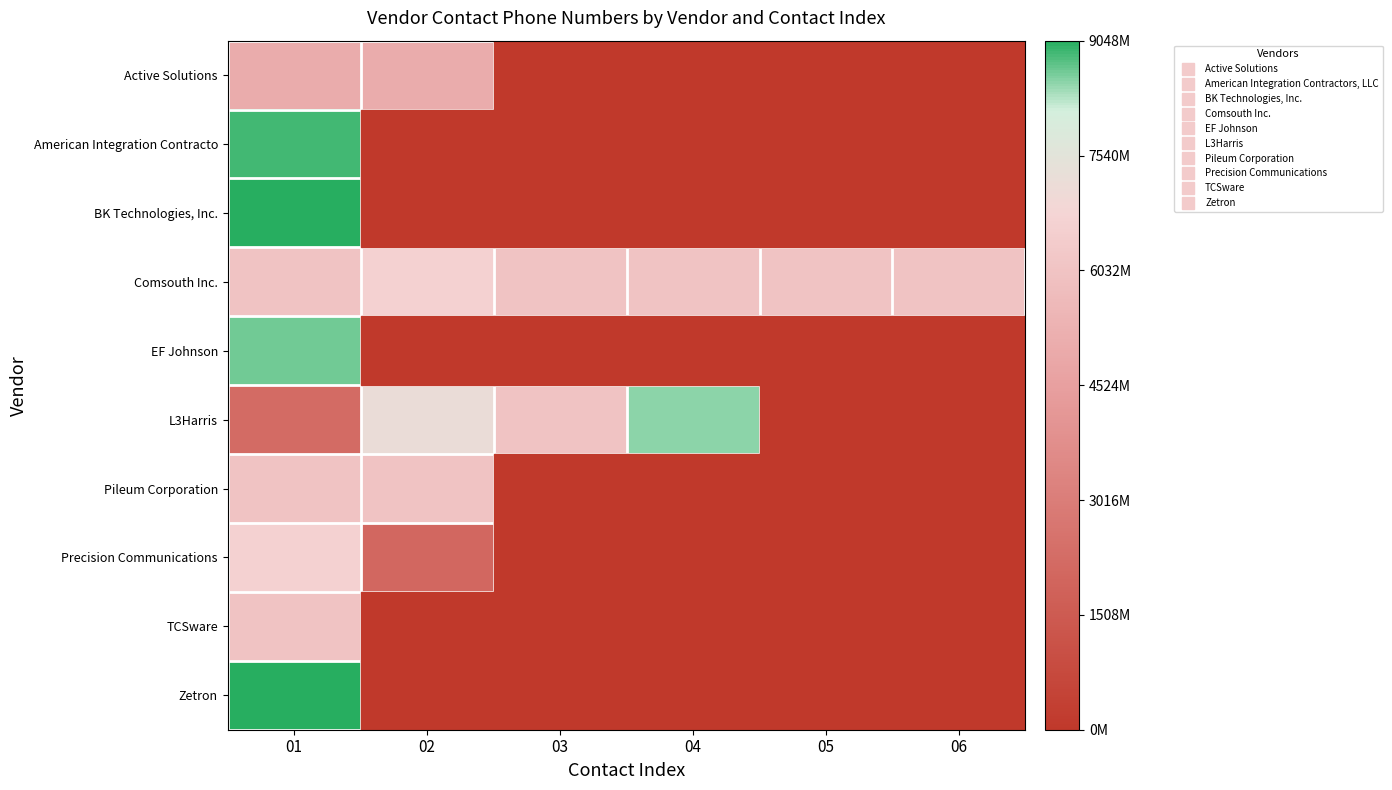

What is the spread (max minus min) of values at 04?

850.4